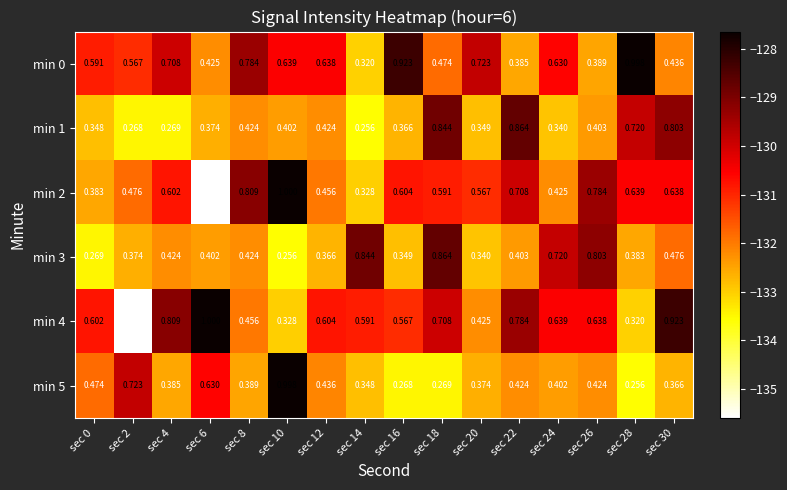

How many values in the min 4 series exceed 0?

15